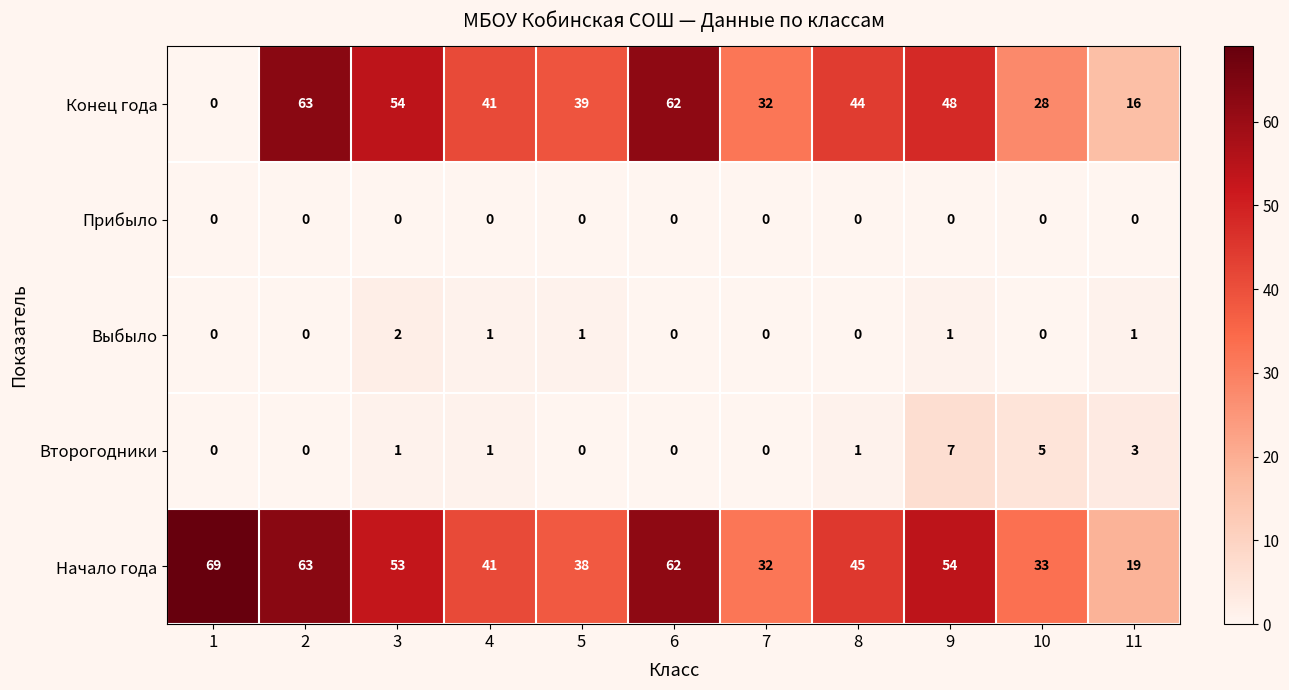

Rank the series by their maximum value, from lowest to highest.

Прибыло, Выбыло, Второгодники, Конец года, Начало года